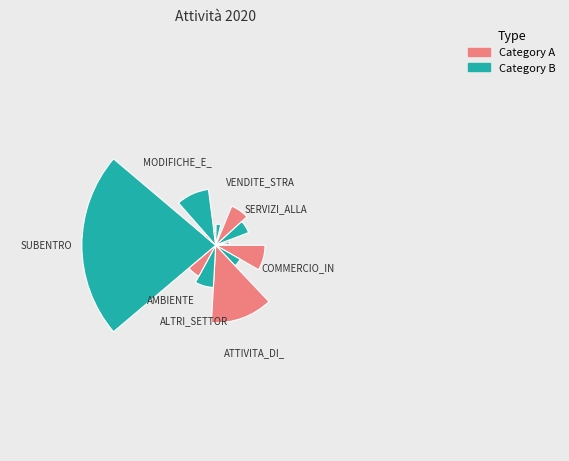

How many slices are in this pie chart?

17